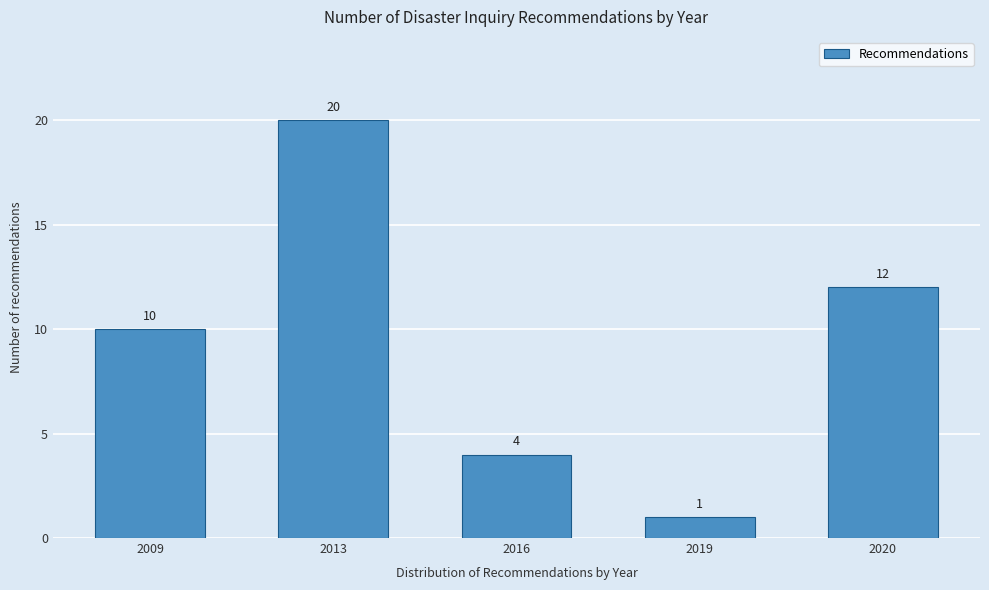

Reading left to right, list all the values displayed in this chart.

10	20	4	1	12